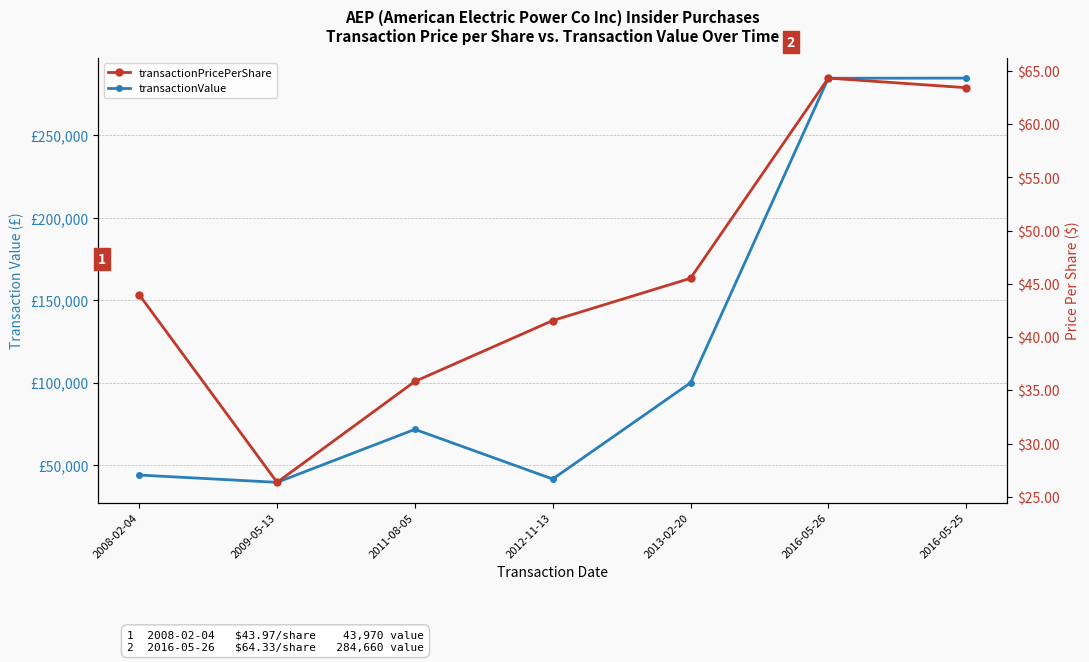

True or false: transactionPricePerShare has a value of 44.1 at 2016-05-26.

False